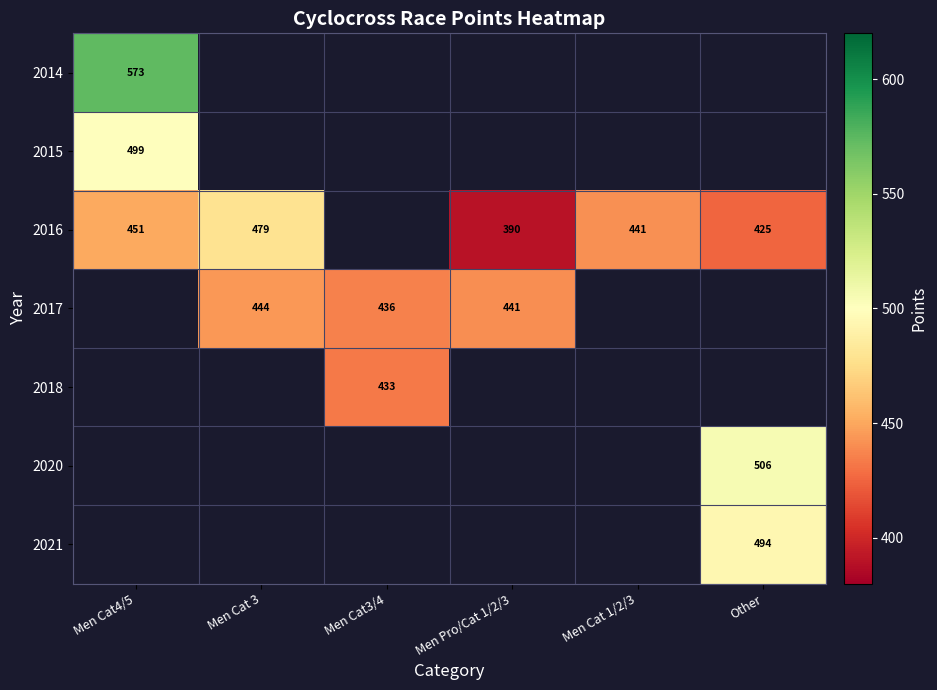

Which series has the largest range (max minus min)?

2016